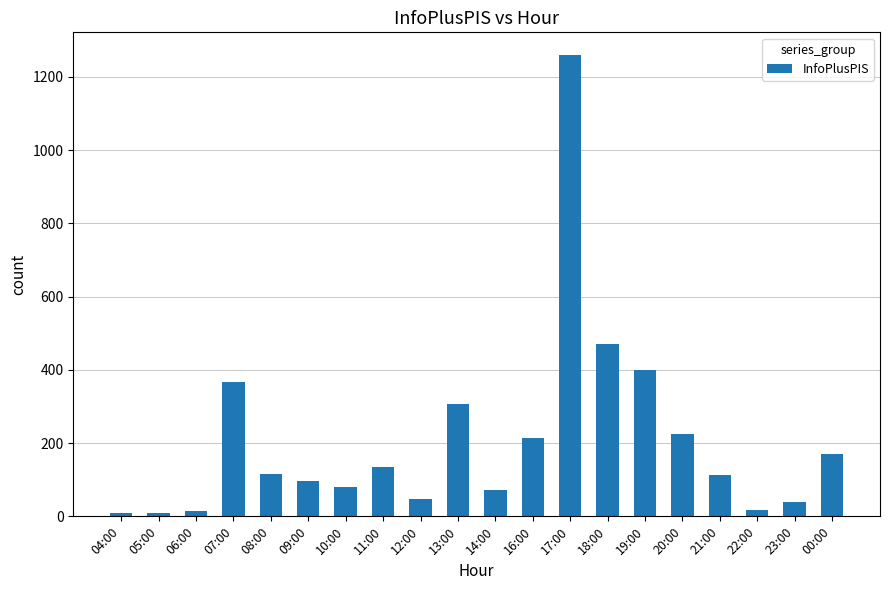

Approximately how many times larger is the value at 11:00 compared to 07:00?

0.4